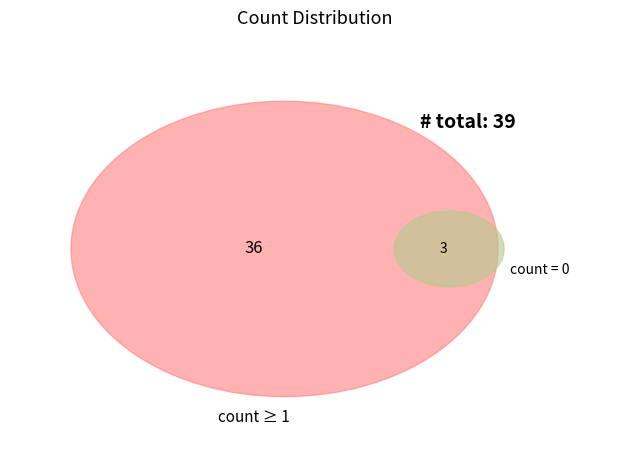

Does 3 represent more than half of the total?

No